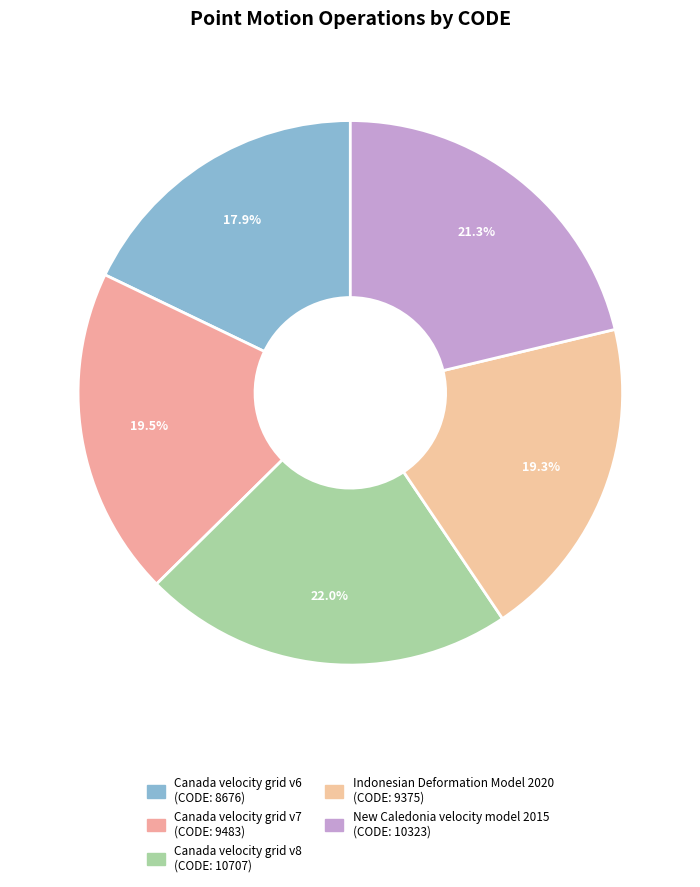

How many segments does this pie chart have?

5